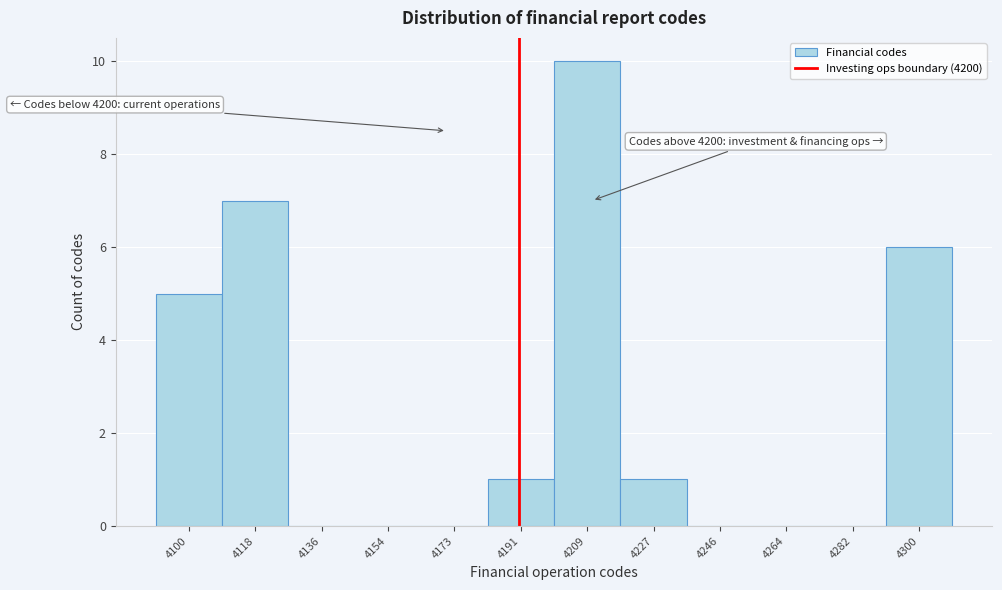

Reading left to right, what are all the values shown in this chart?

4100=5	4118=7	4136=0	4154=0	4173=0	4191=1	4209=10	4227=1	4246=0	4264=0	4282=0	4300=6